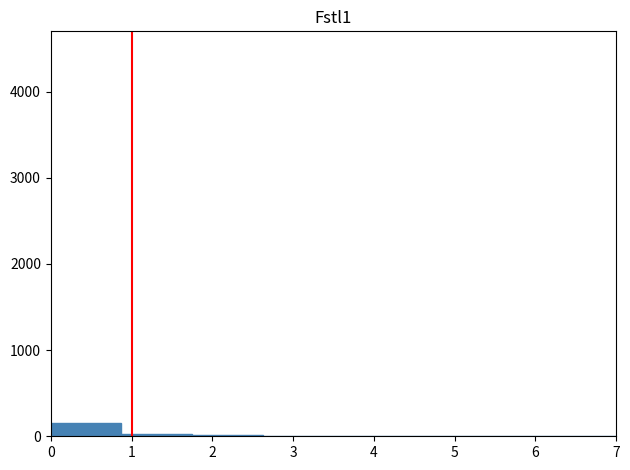

Reading left to right, transcribe this chart: for each bar, give the range it covers on the x-axis and its height. Neither the bar edges nor the heights are printed on the chart, so give them approximately, as read against the axes.

0.0 to 0.9: 200
0.9 to 1.8: under 100
1.8 to 2.6: under 100
2.6 to 3.5: under 100
3.5 to 4.4: under 100
4.4 to 5.3: under 100
5.3 to 6.1: 0
6.1 to 7.0: 0